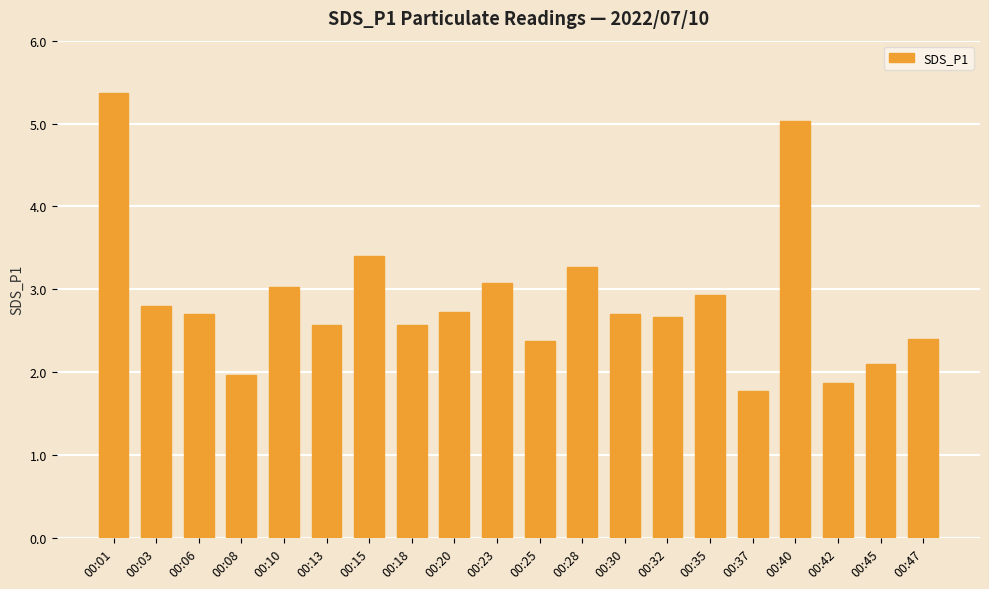

What is the value of the 10th bar from the left?

3.1